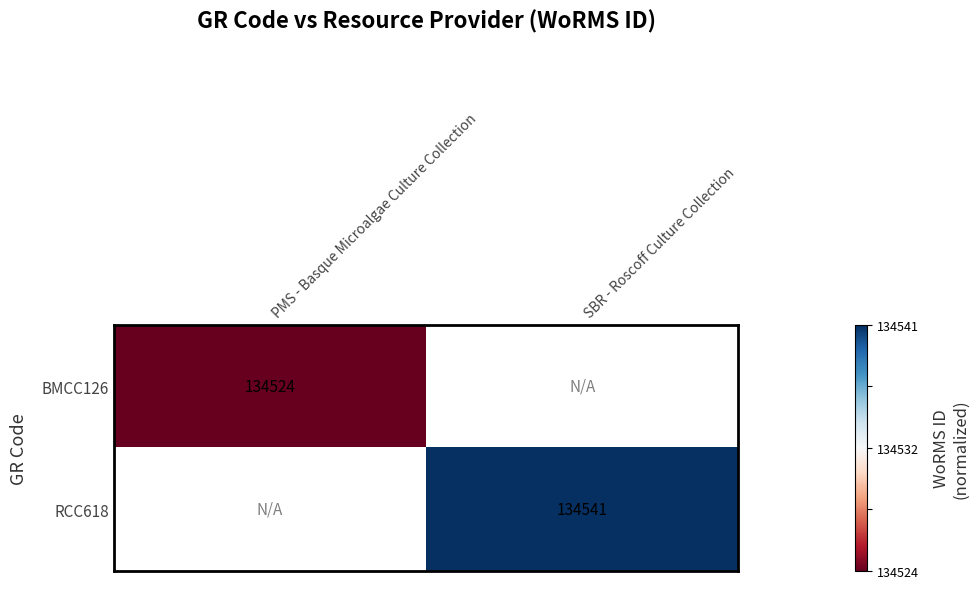

True or false: BMCC126 has a value of 79165 at PMS - Basque Microalgae Culture Collection.

False